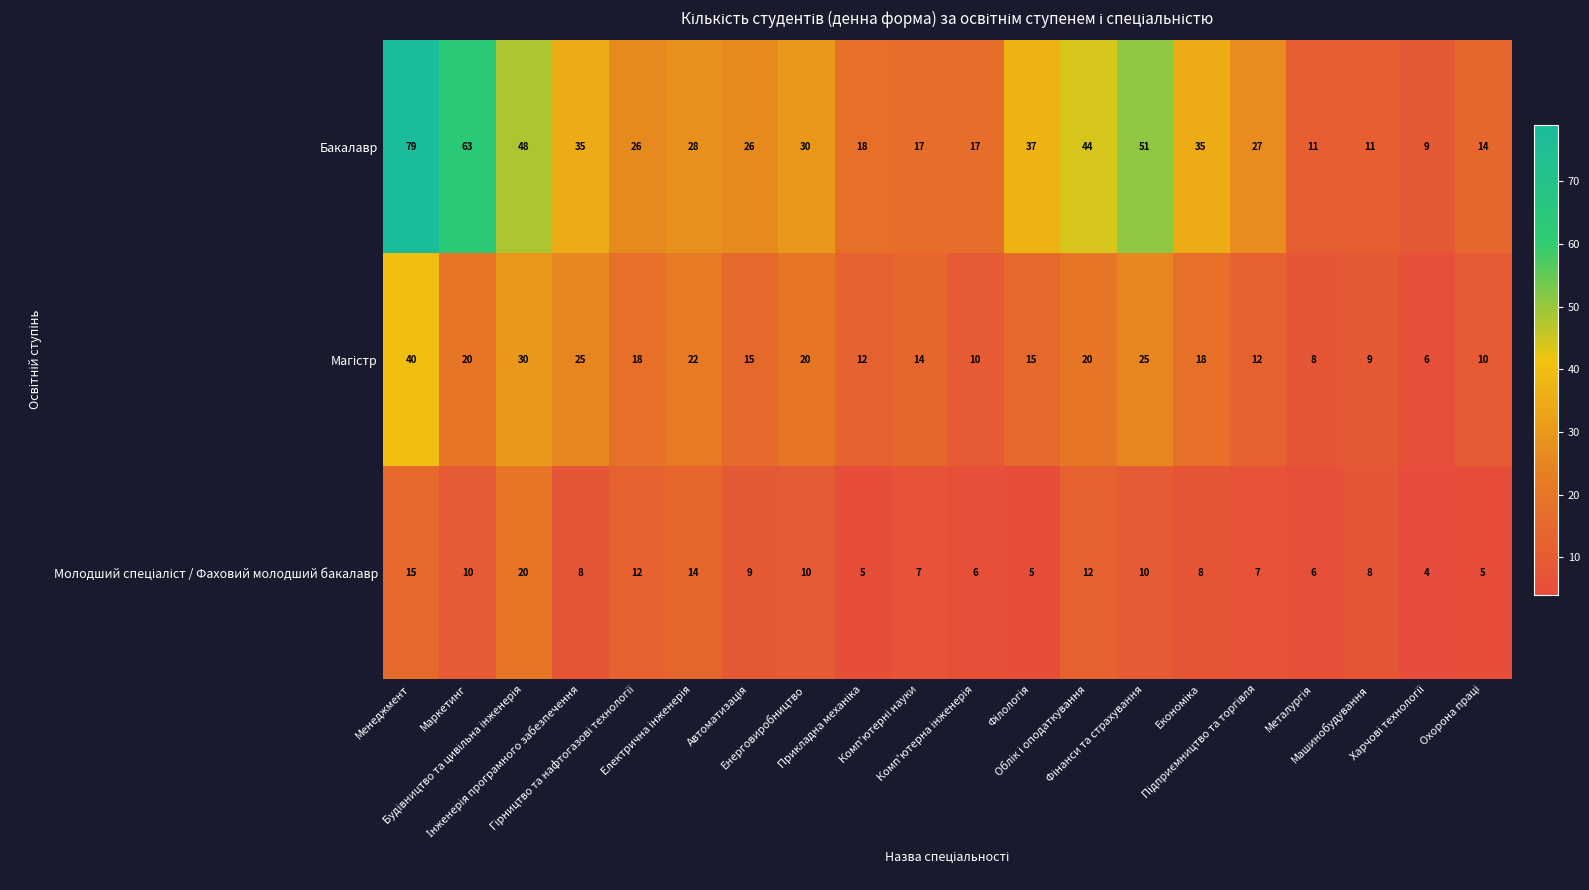

Which series has the widest spread of values?

Бакалавр